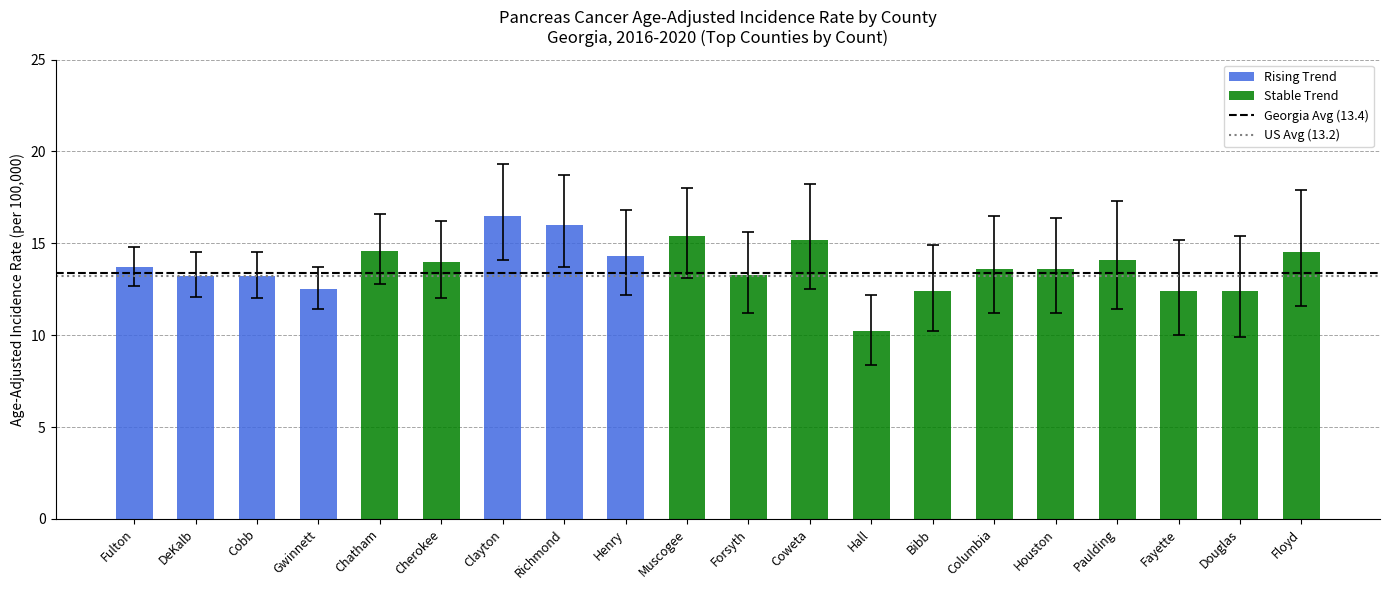

At which category does the chart reach its minimum across all series?

Hall